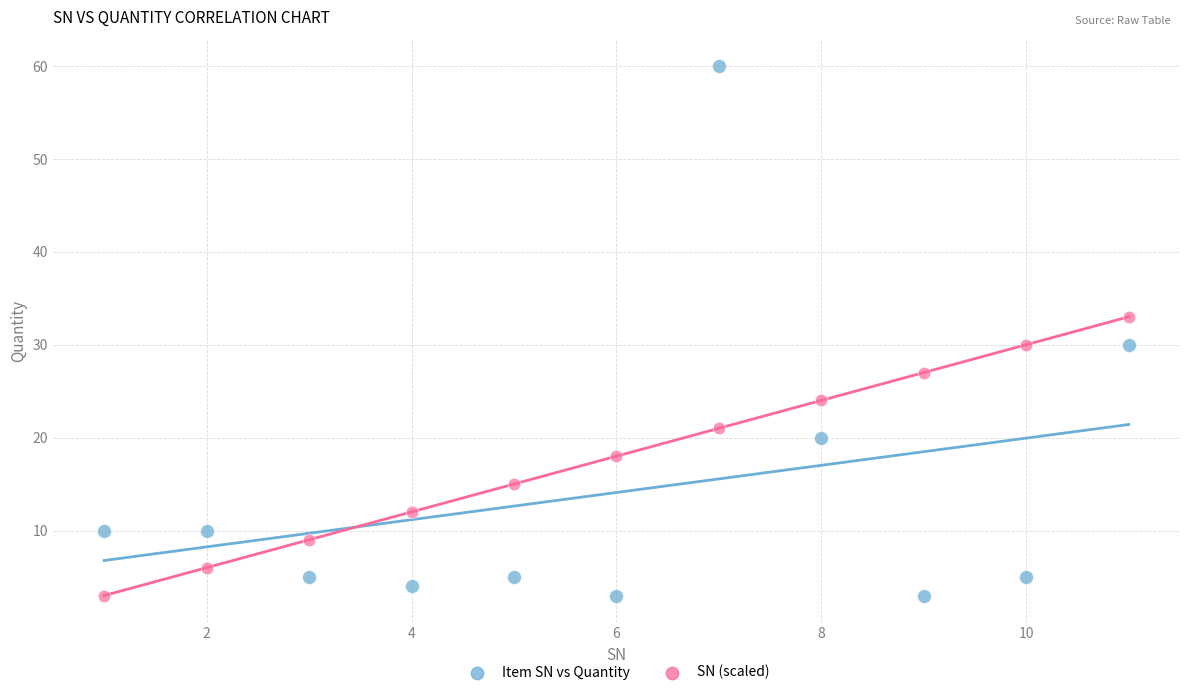

What is the X range (max minus min) for the scatter plot?

10